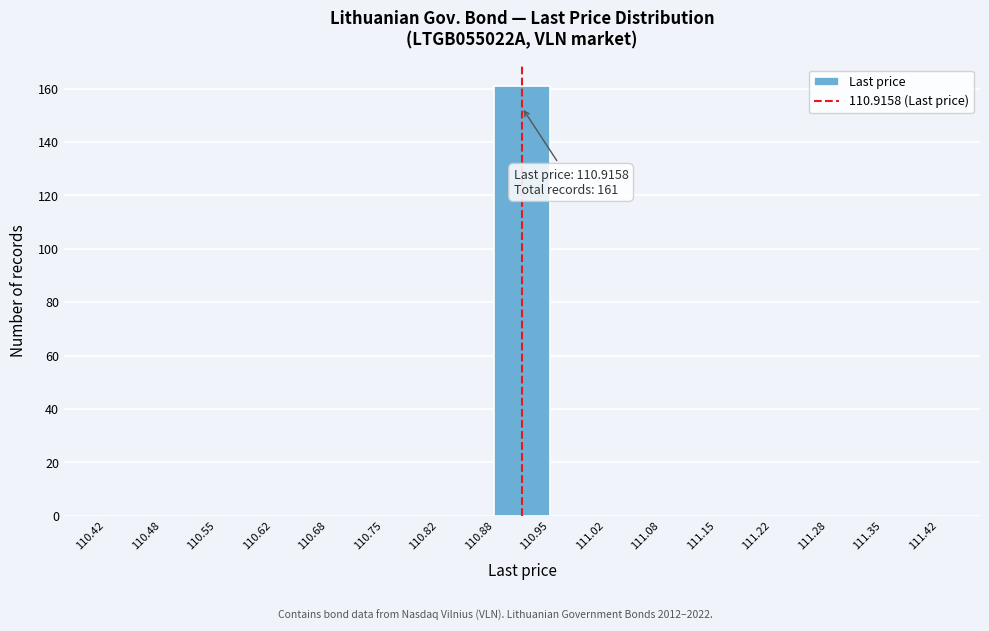

Which range on the x-axis has the tallest bar?

110.88 to 110.95